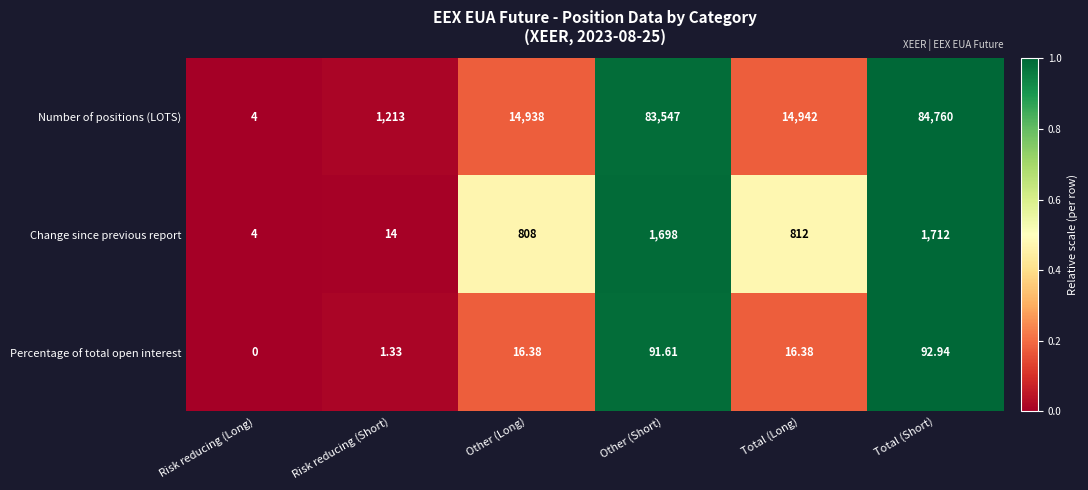

List the labels in order of Change since previous report value, smallest first.

Risk reducing (Long), Risk reducing (Short), Other (Long), Total (Long), Other (Short), Total (Short)